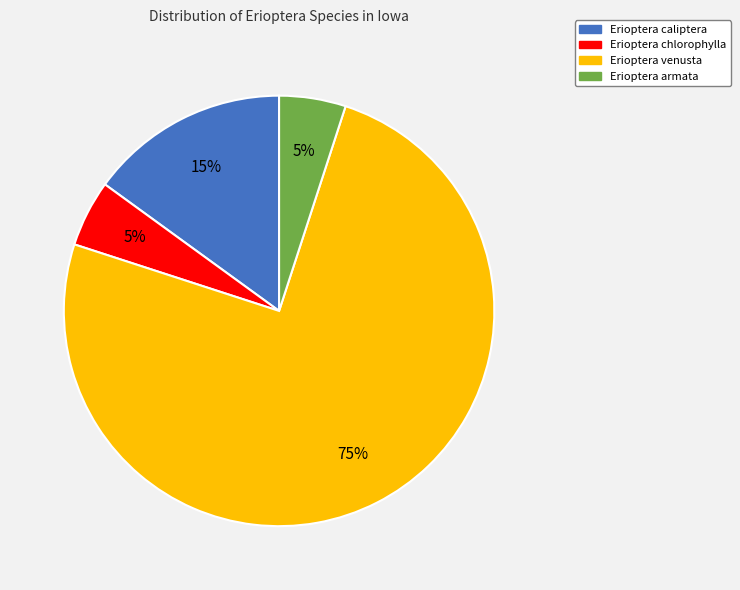

Approximately how many times larger is the value at Erioptera armata compared to Erioptera venusta?

0.1